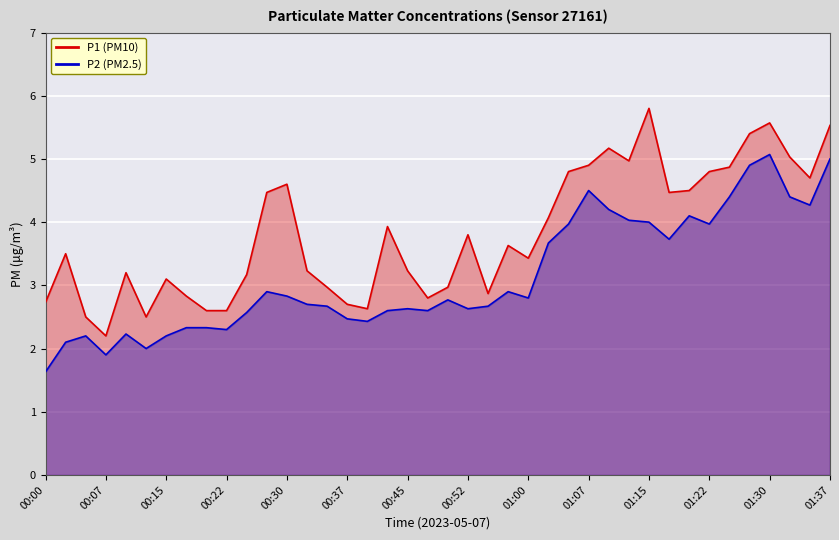

True or false: P1 and P2 cross at least once.

False